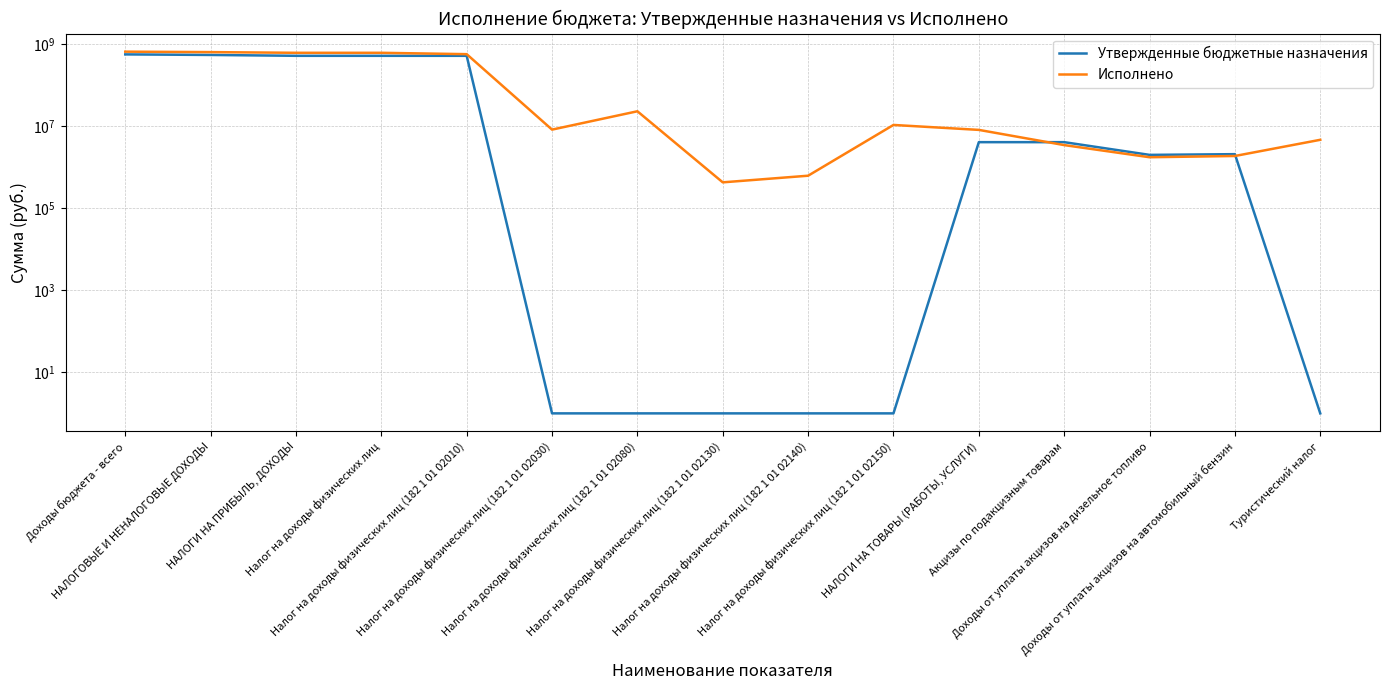

Where is Исполнено nearest to the value 322158438?

Налог на доходы физических лиц (182 1 01 02010)